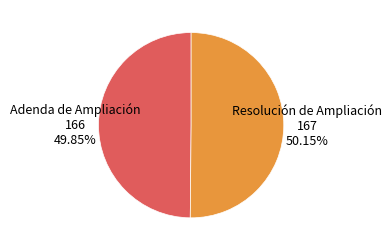

How many slices are in this pie chart?

2